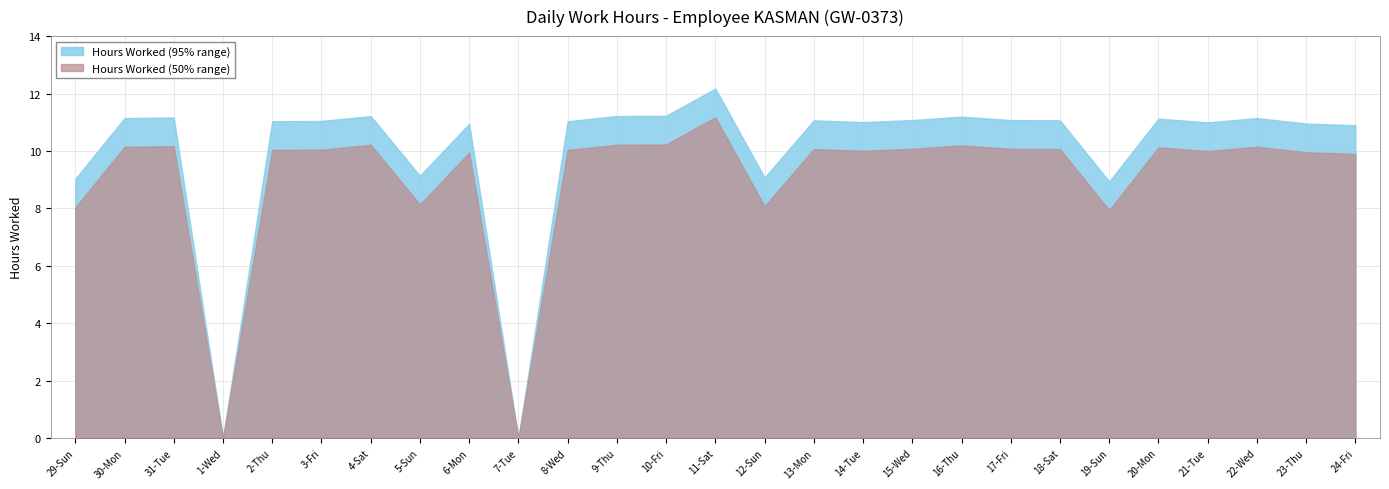

What is the sum of the Hours Worked (50% range) values at 7-Tue and 17-Fri?

10.1